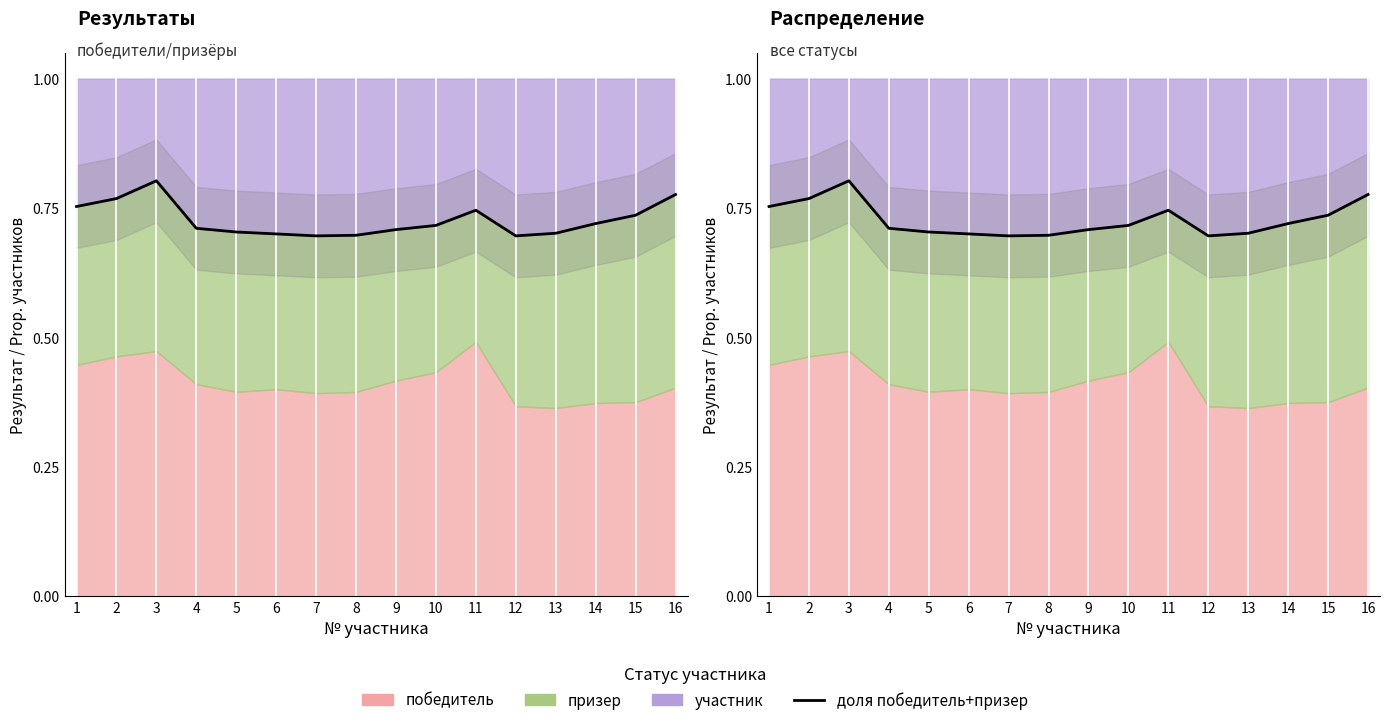

Rank the categories by value from highest to lowest.

3, 16, 2, 1, 11, 15, 14, 10, 4, 9, 5, 13, 6, 8, 7, 12